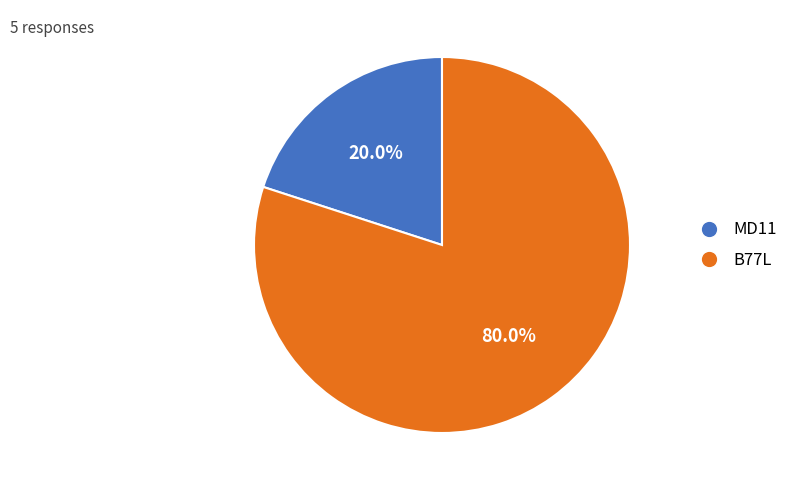

True or false: MD11 accounts for 20% of the total.

True